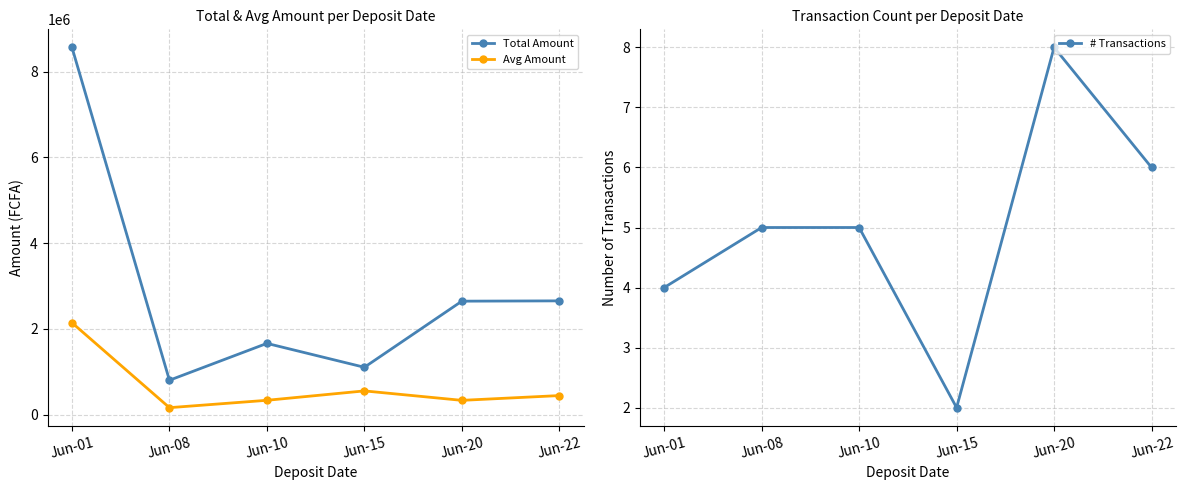

Is it true that Total Amount equals 512087.0 at Jun-08?

False